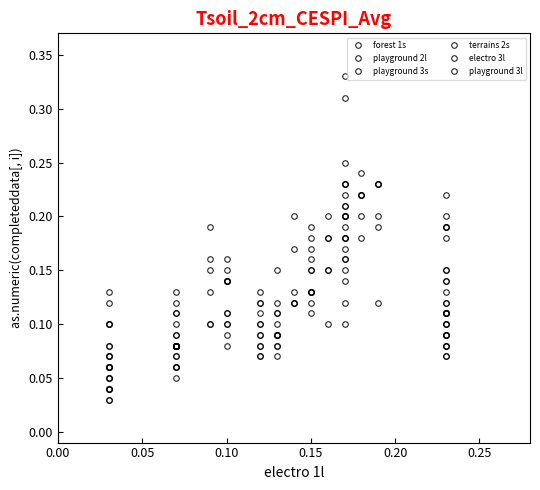

What is the average value of the playground 2l series?

0.1